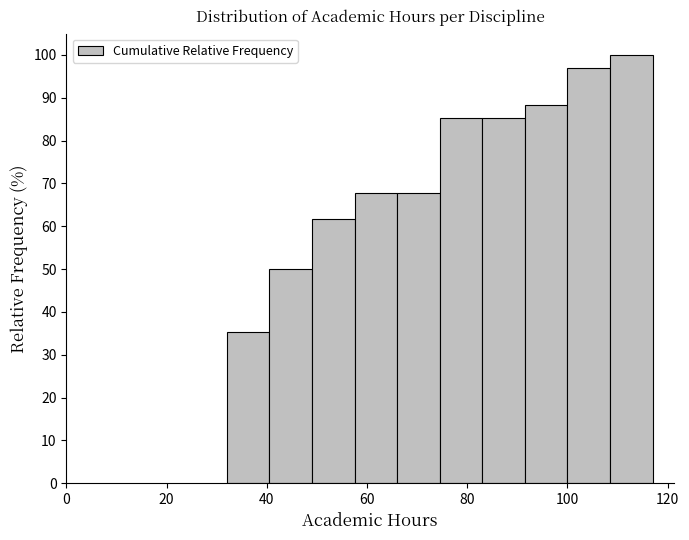

Reading left to right, list every bar in this chart as the range it spans on the x-axis followed by its height. Neither the bar edges nor the heights are printed on the chart, so give them approximately, as read against the axes.

32.0 to 40.5: 35
40.5 to 49.0: 50
49.0 to 57.5: 62
57.5 to 66.0: 68
66.0 to 74.5: 68
74.5 to 83.0: 85
83.0 to 91.5: 85
91.5 to 100.0: 88
100.0 to 108.5: 97
108.5 to 117.0: 100